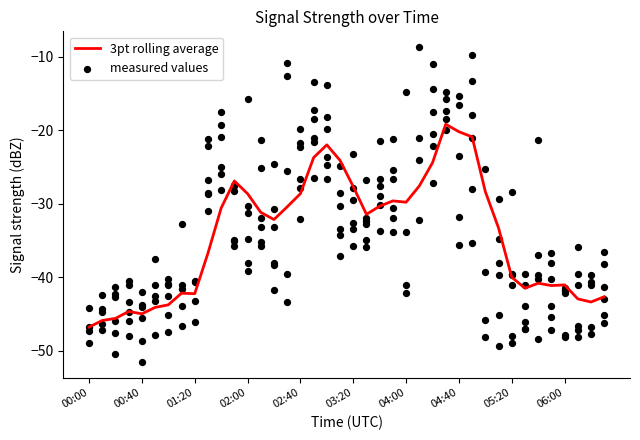

What is the change in value from 16 to 21?

-2.8